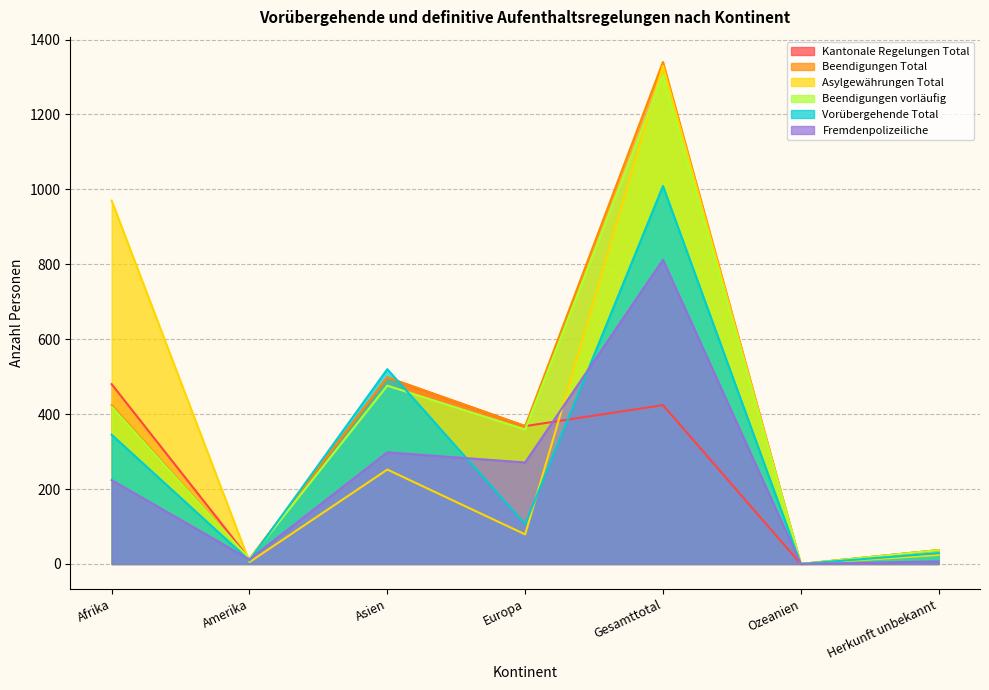

What is the maximum value shown in the chart?

1340